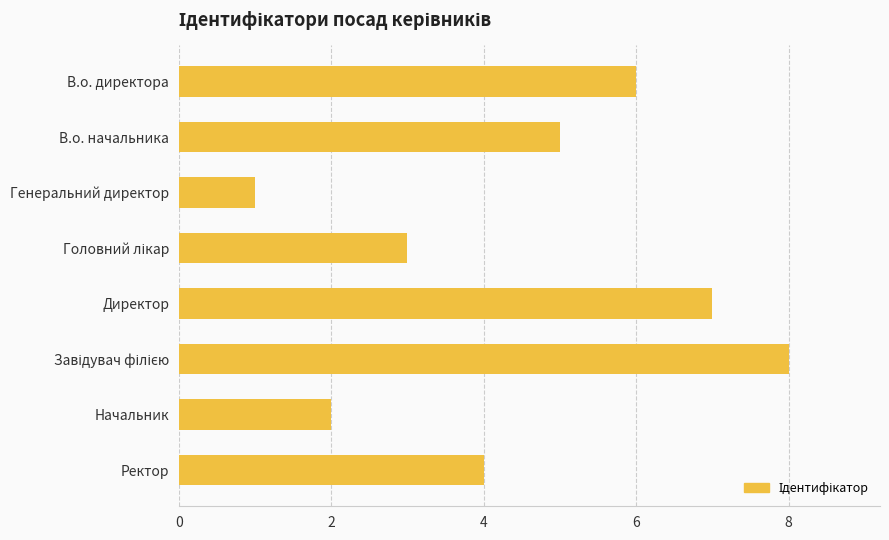

The chart shows a value of 4 at Ректор. True or false?

True